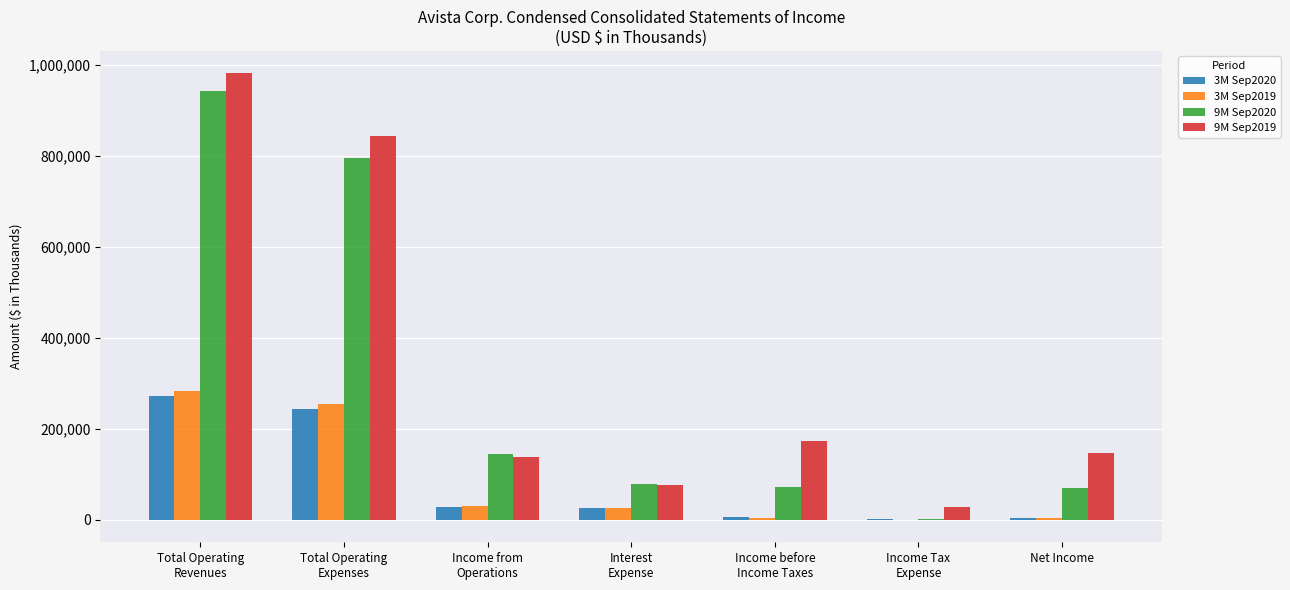

What is the maximum value shown in the chart?

981063